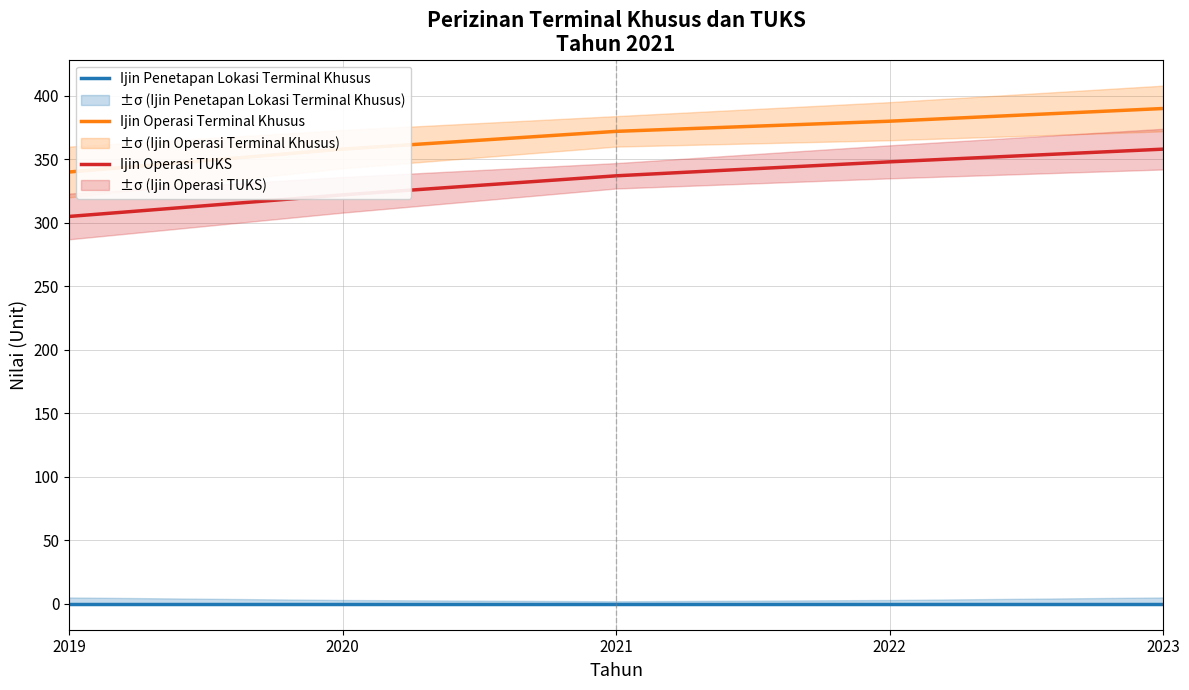

What is the total value across all series at 2023?

748